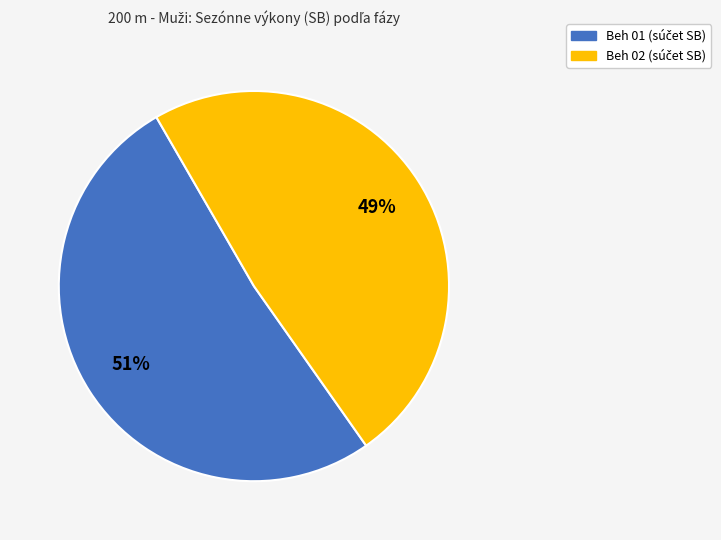

Is there a majority slice in this chart?

Yes